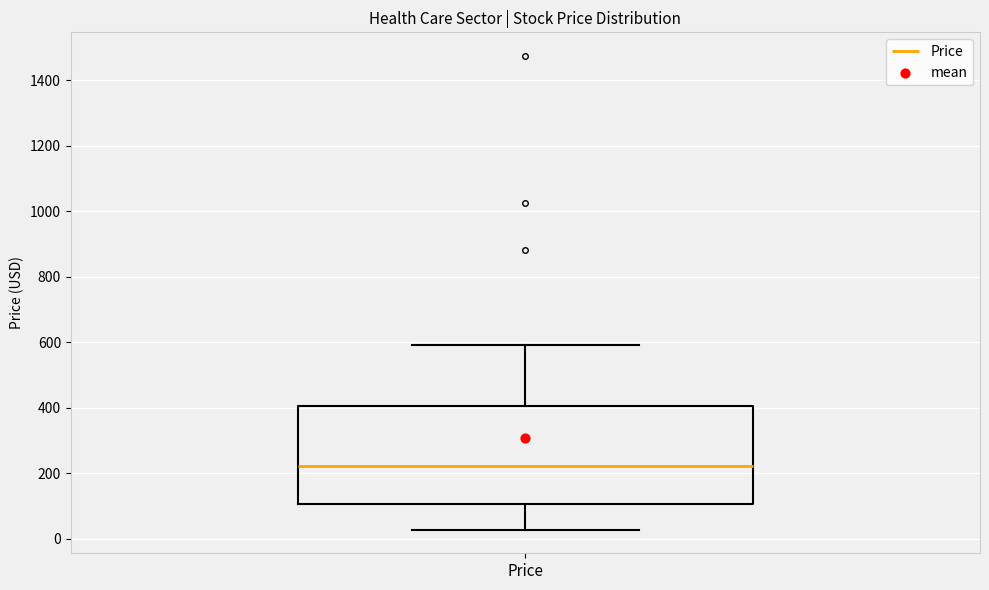

Read this box plot against the y-axis: the position of the median line, the range covered by the box, and the ends of both whiskers. The values are not printed on the chart, so give them approximately, as read against the axis.

median 220, box 100 to 400, whiskers 20 to 600